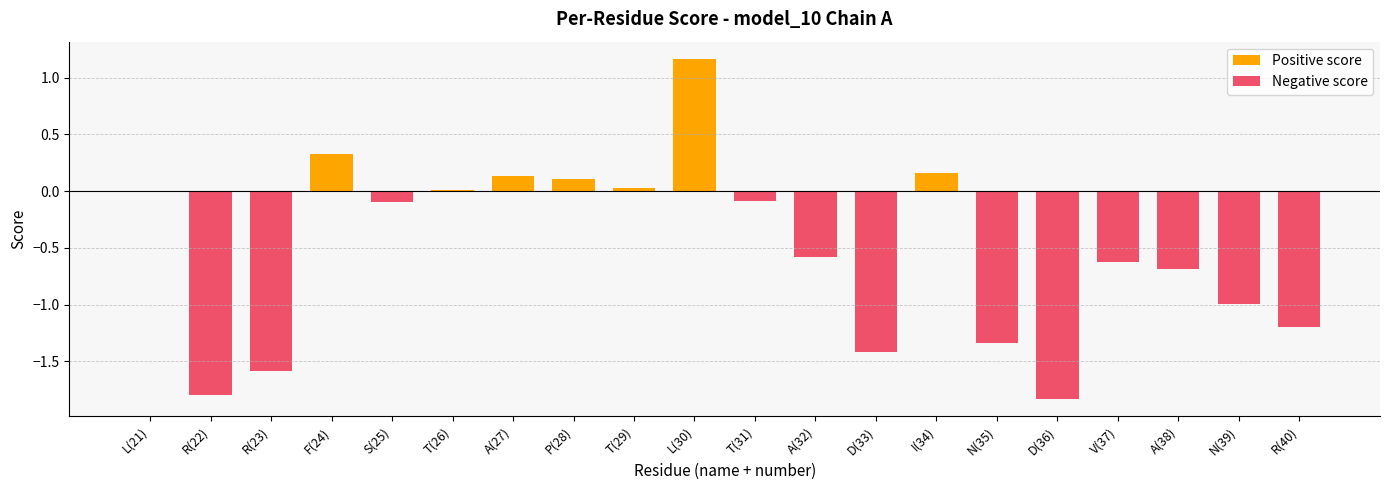

What is the label of the 15th bar from the right?

T(26)